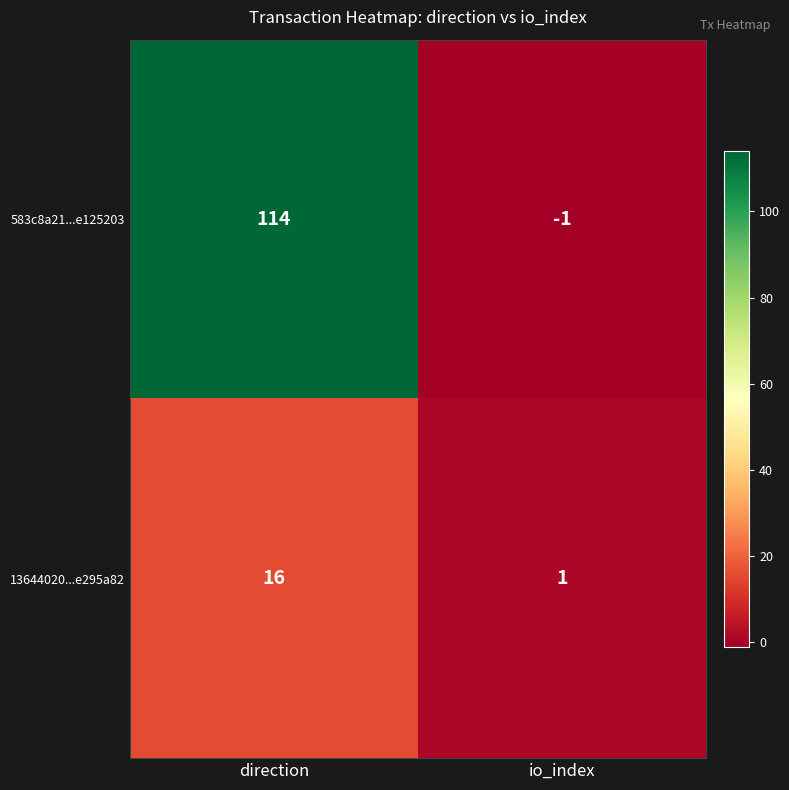

At how many categories does at least one series exceed 108?

1